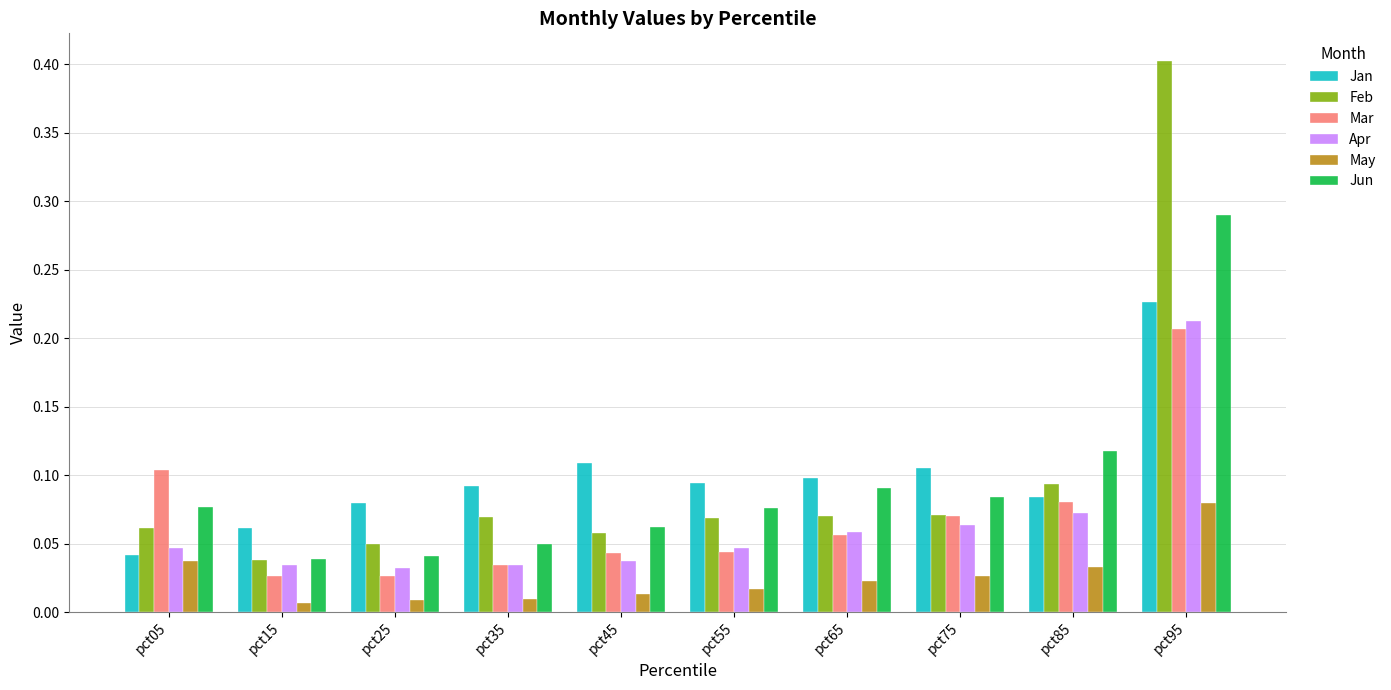

At how many categories does at least one series exceed 0?

10